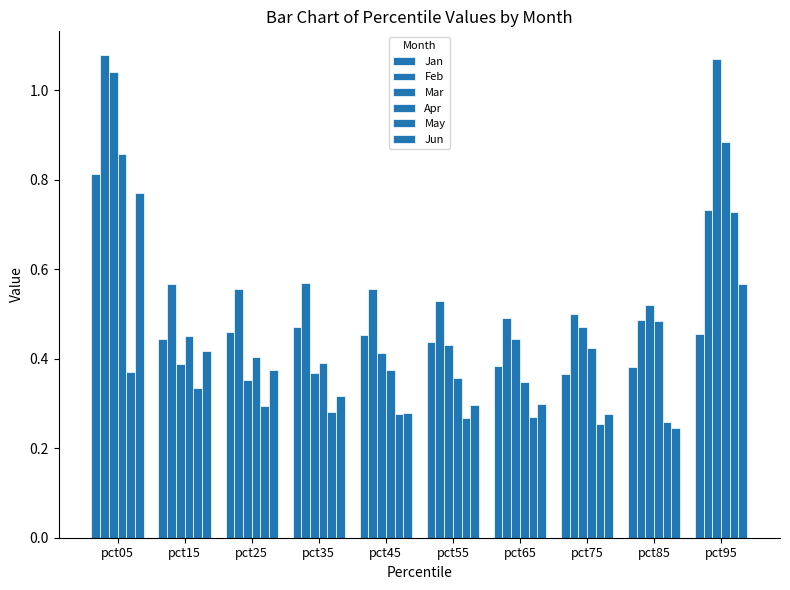

What is the minimum value shown in the chart?

0.2